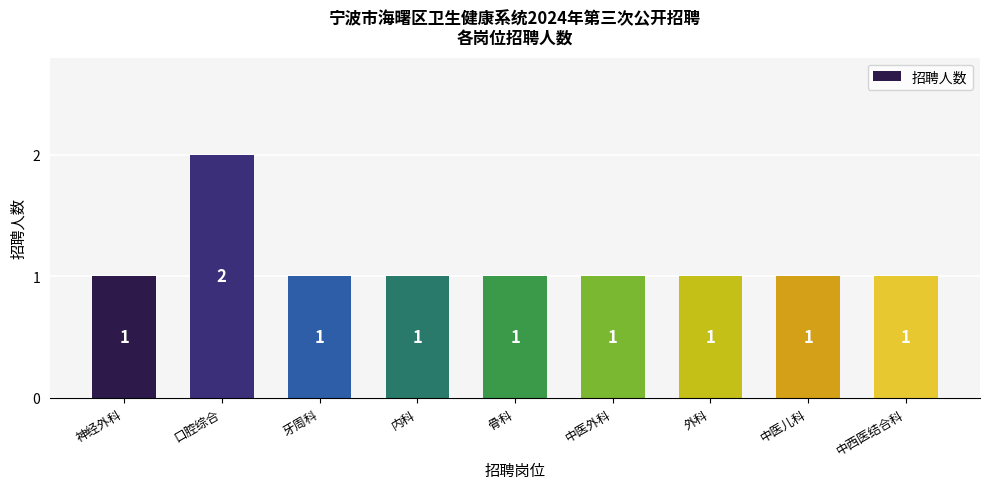

True or false: the data shows 2 at 牙周科.

False